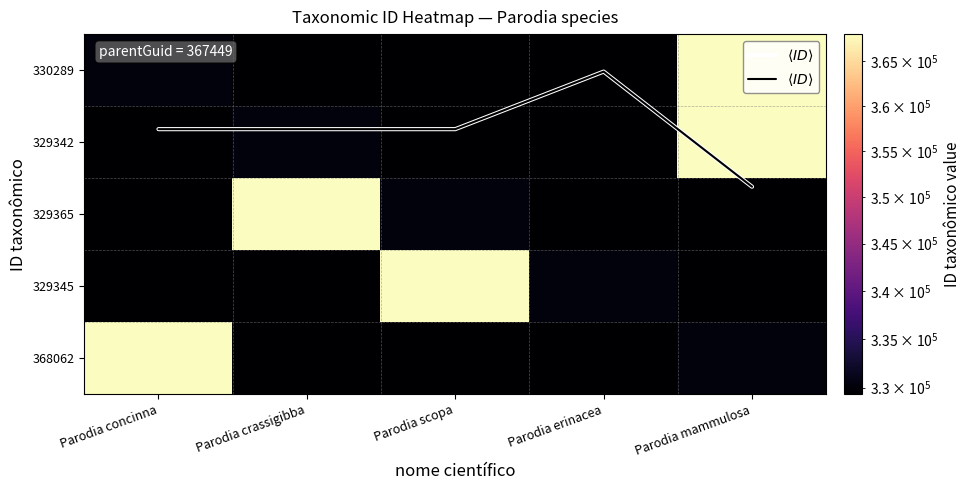

Is the value of 329345 at Parodia scopa greater than the value of 330289 at Parodia concinna?

Yes